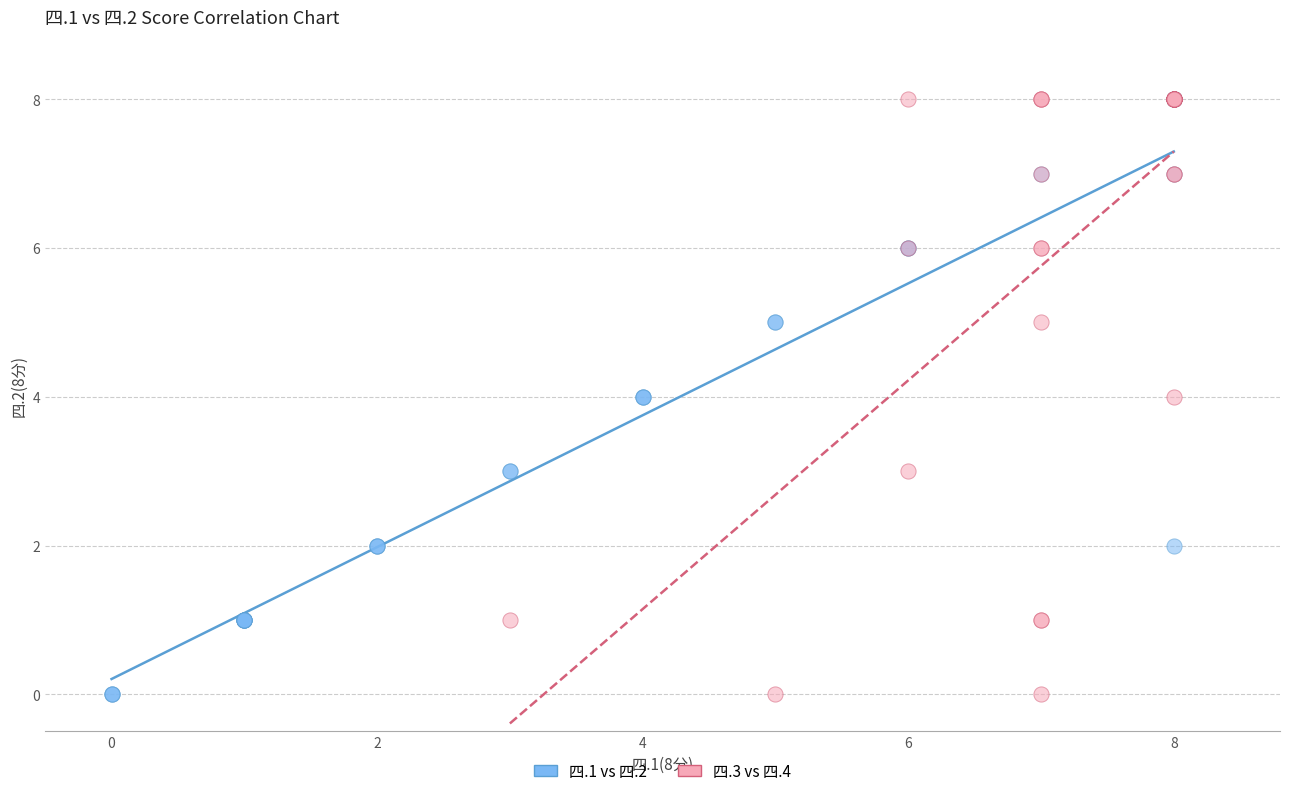

What are all the series names shown in the legend?

四.1 vs 四.2, 四.3 vs 四.4